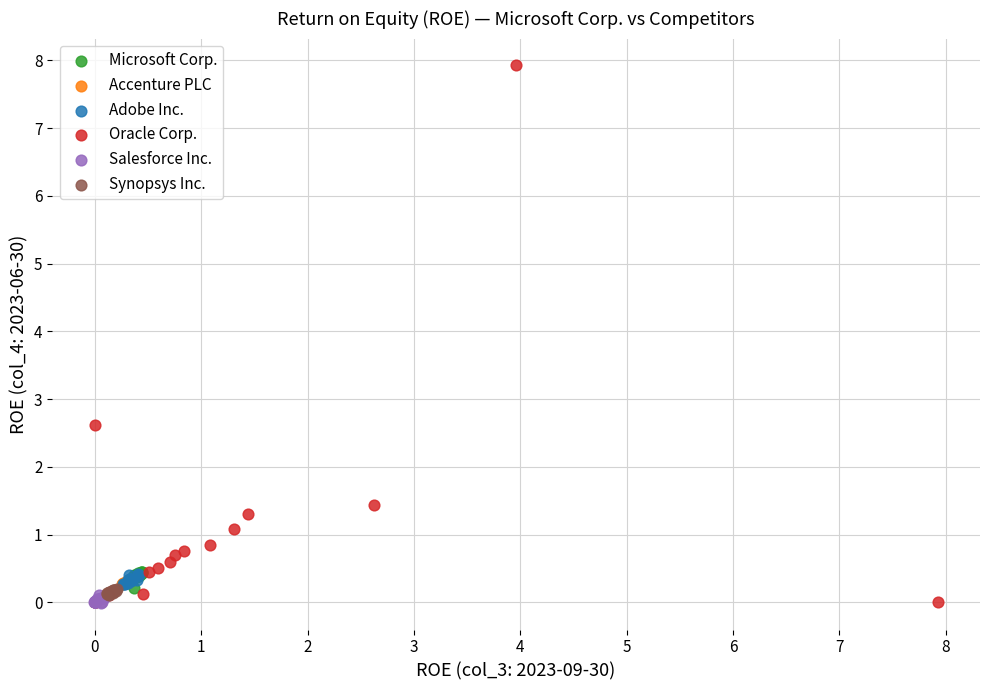

Which series contains the highest Y value?

Oracle Corp.